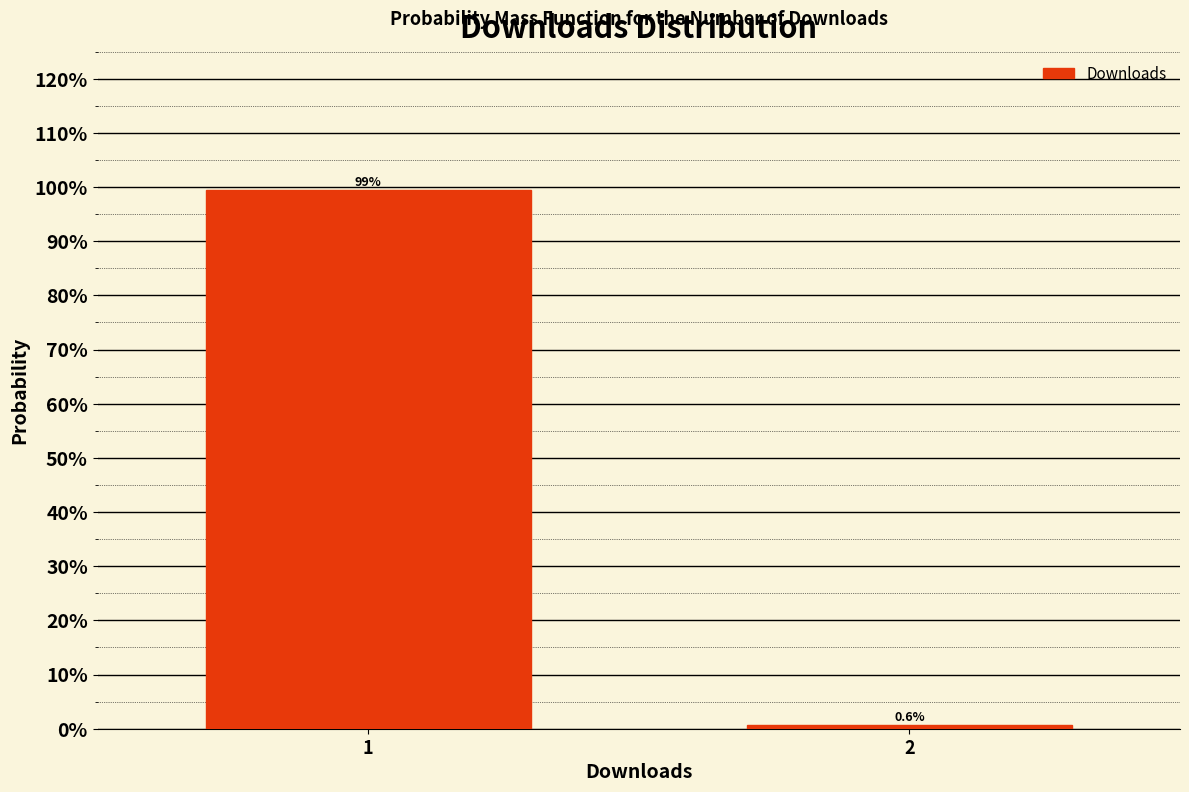

Reading left to right, extract all data points from this chart.

99.4	0.6